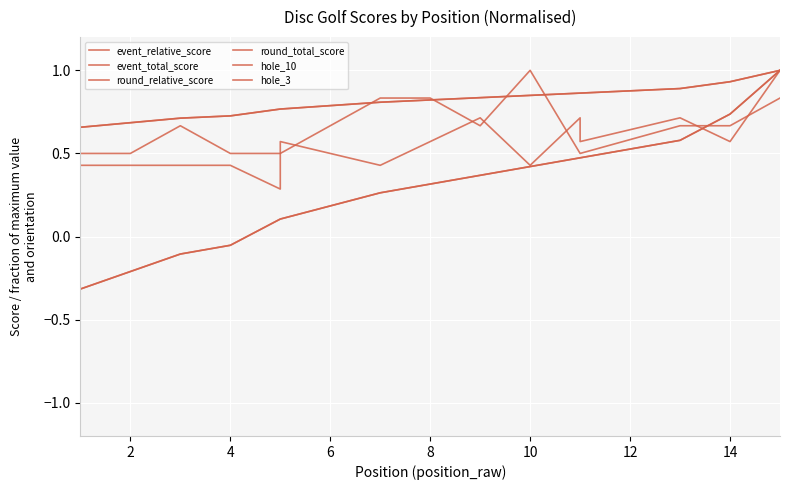

Which series has the largest range (max minus min)?

event_relative_score